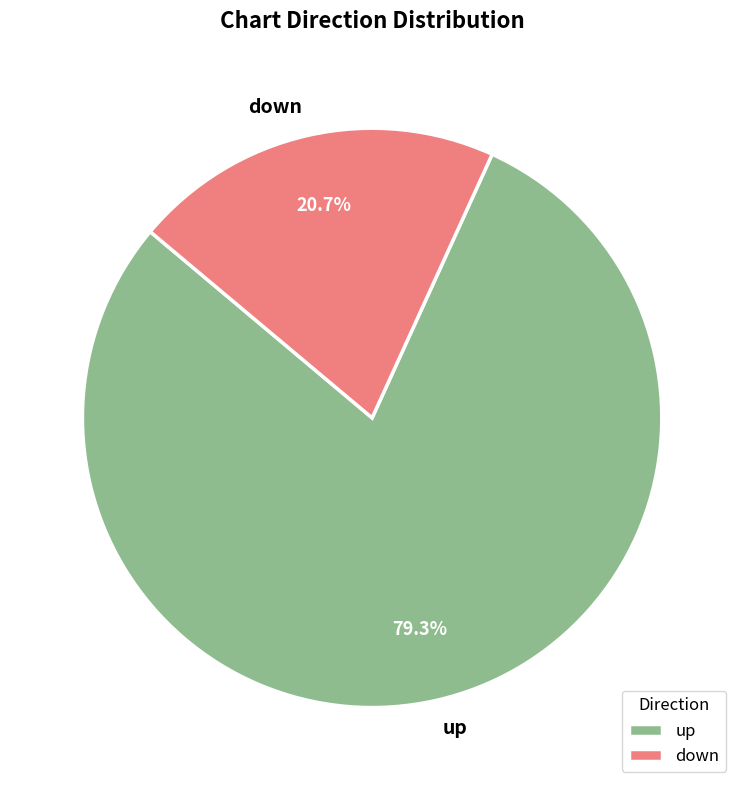

To the nearest percent, what is the combined percentage of down and up?

100%